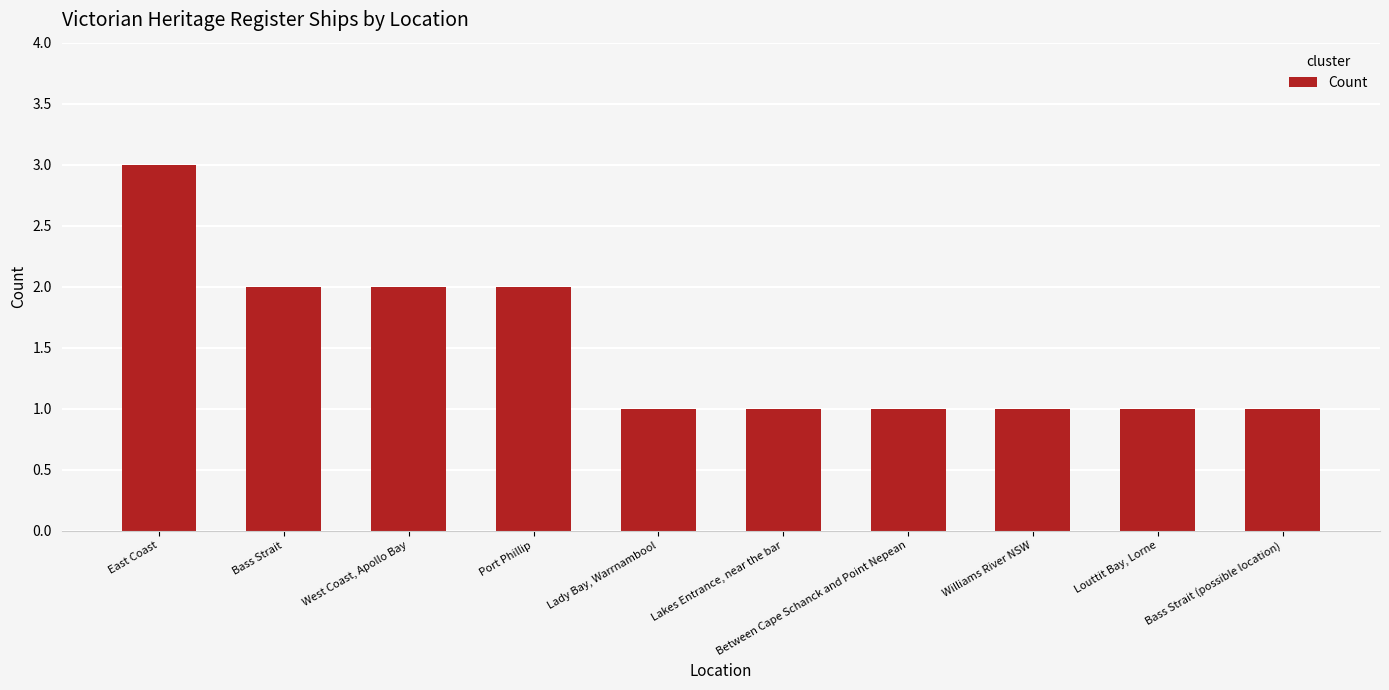

True or false: the data shows 1 at Lady Bay, Warrnambool.

True